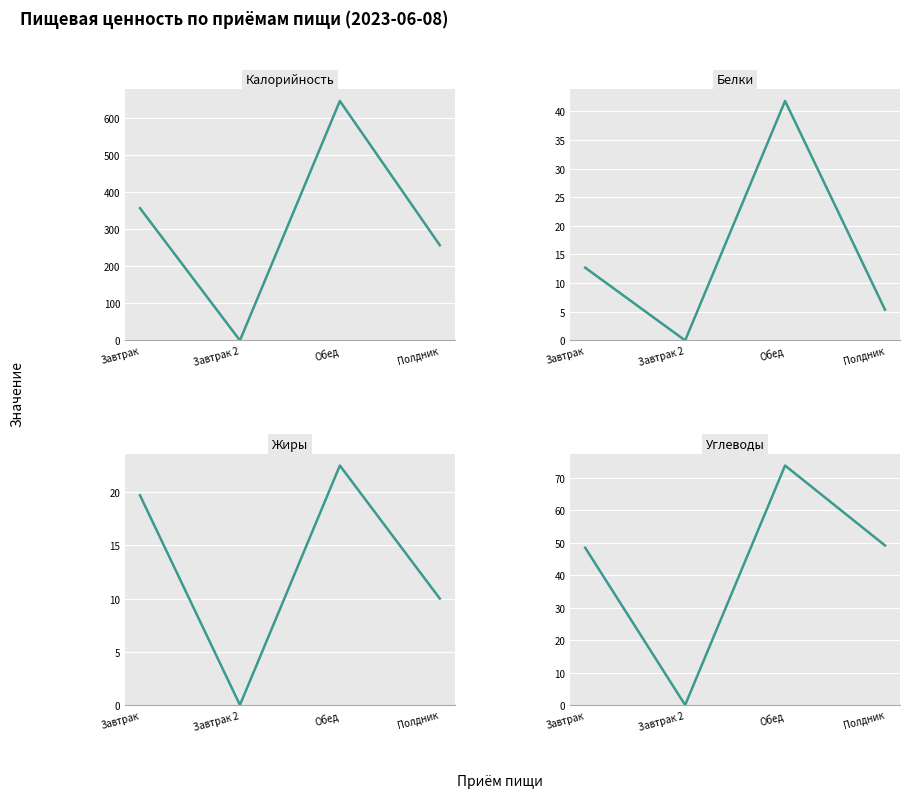

What is the value of the Жиры point at the 1st from the left?

19.7